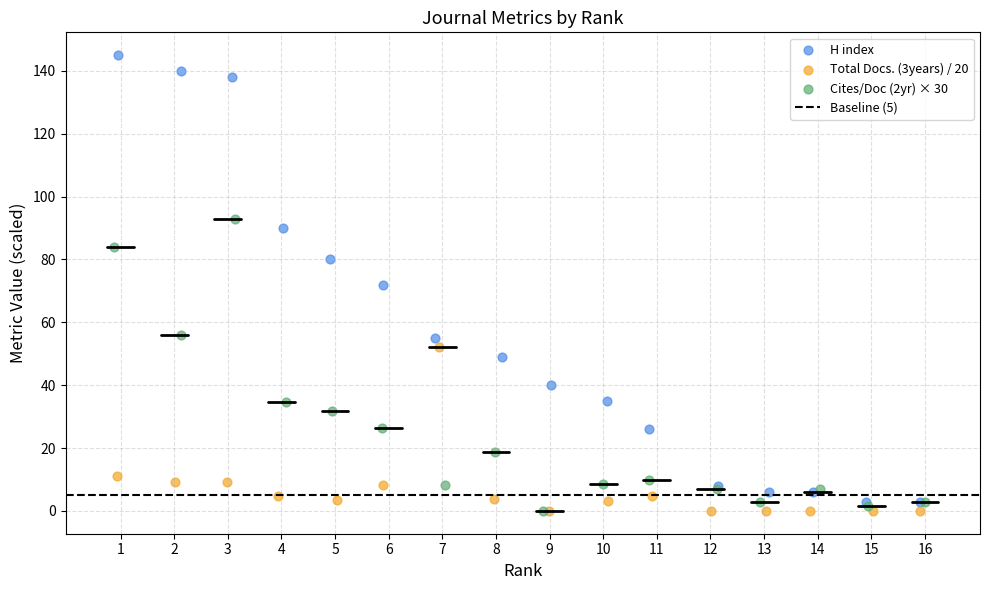

Which series reaches the maximum Y coordinate?

H index